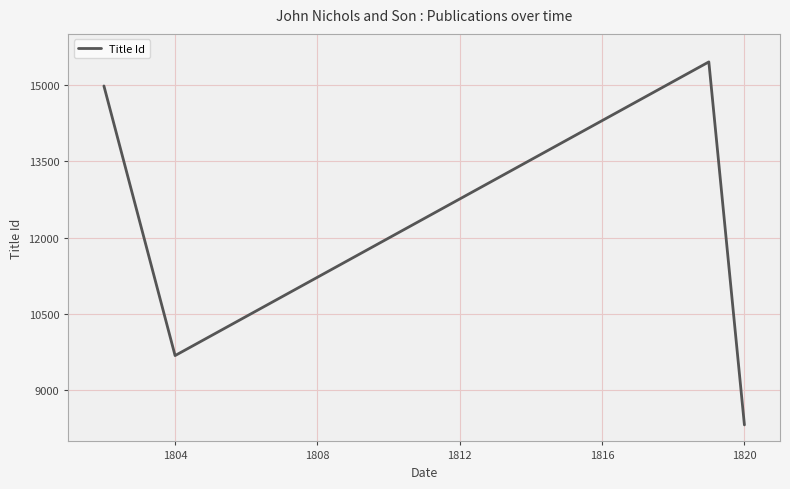

True or false: the data has more than 0 interior local peaks.

True